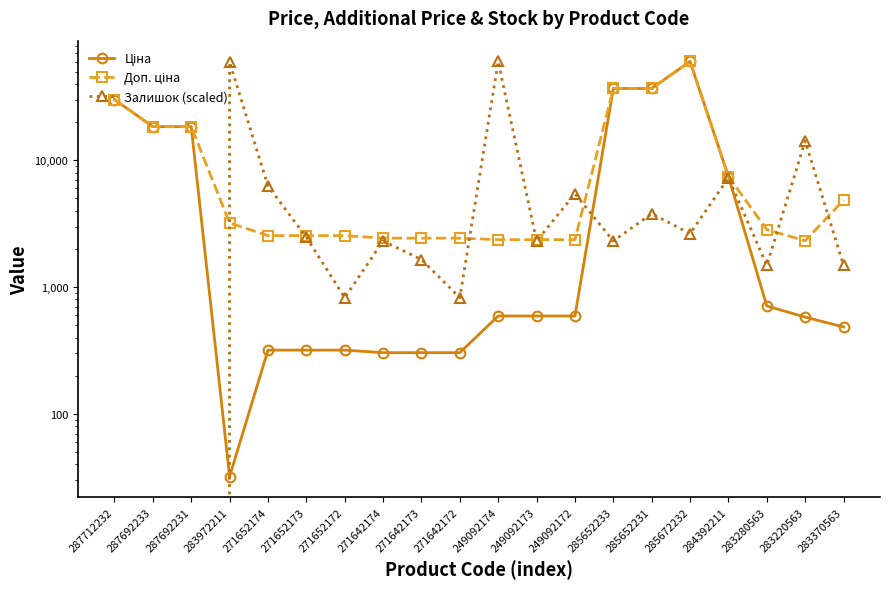

Is it true that Залишок (scaled) equals 2309.3 at 249092173?

True